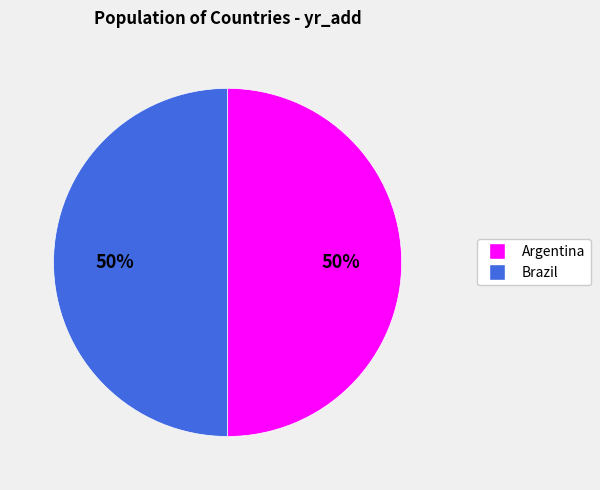

Is the sum of Argentina and Brazil greater than half?

Yes